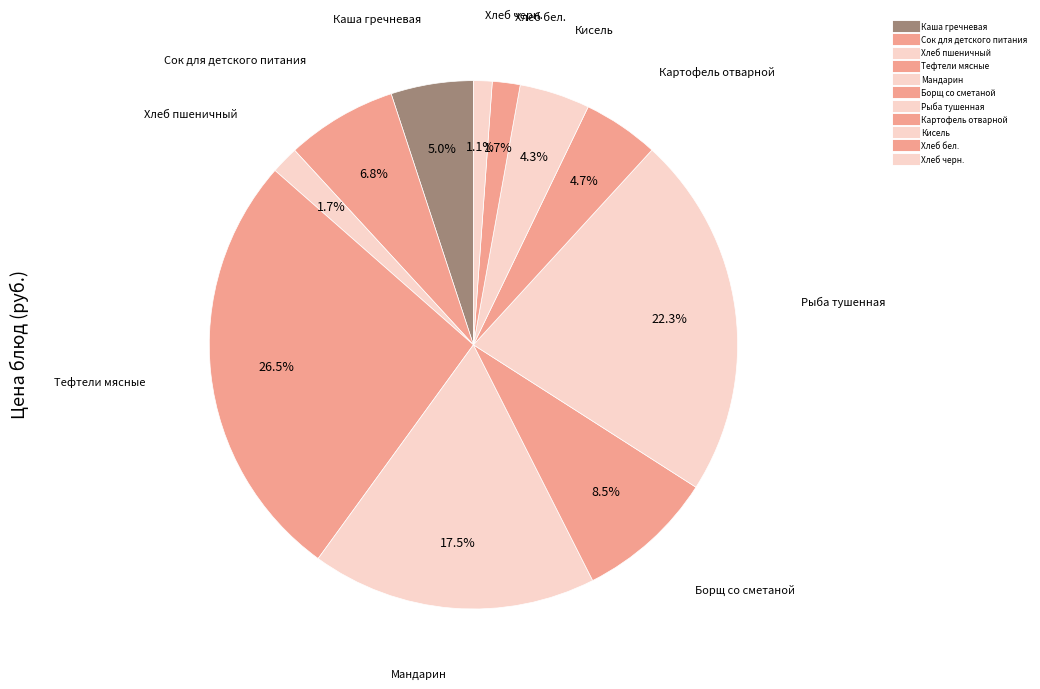

How many slices are in this pie chart?

11